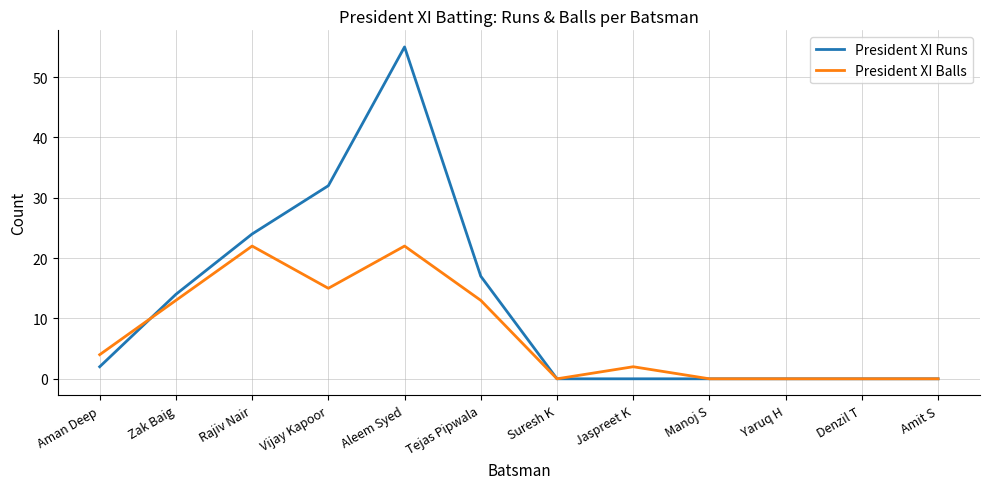

Reading left to right, list all the values displayed in this chart.

President XI Runs: 2	14	24	32	55	17	0	0	0	0	0	0
President XI Balls: 4	13	22	15	22	13	0	2	0	0	0	0